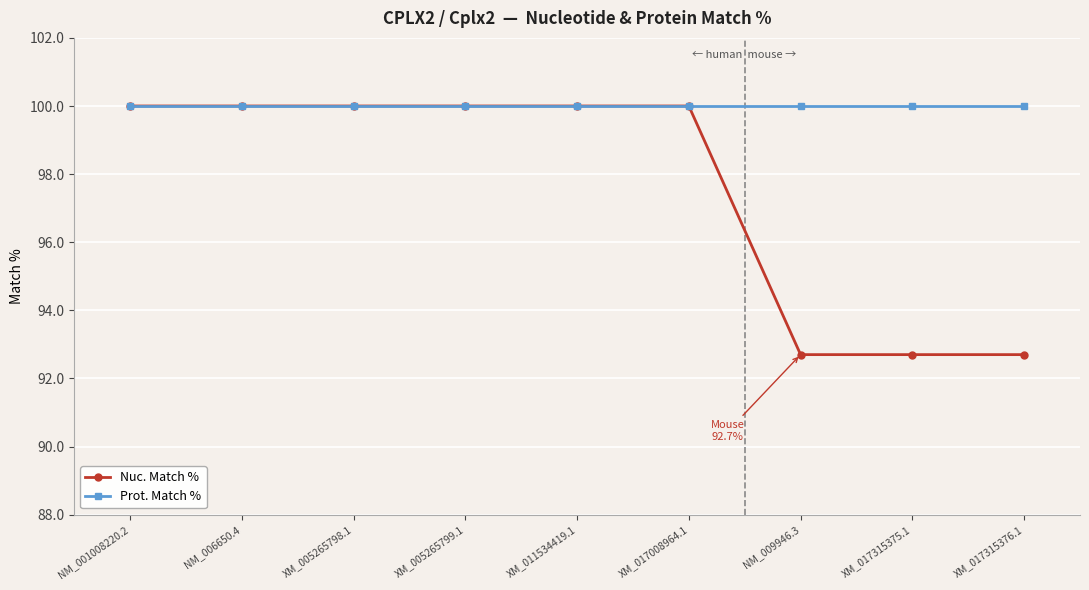

What are all the series names shown in the legend?

Nuc. Match %, Prot. Match %